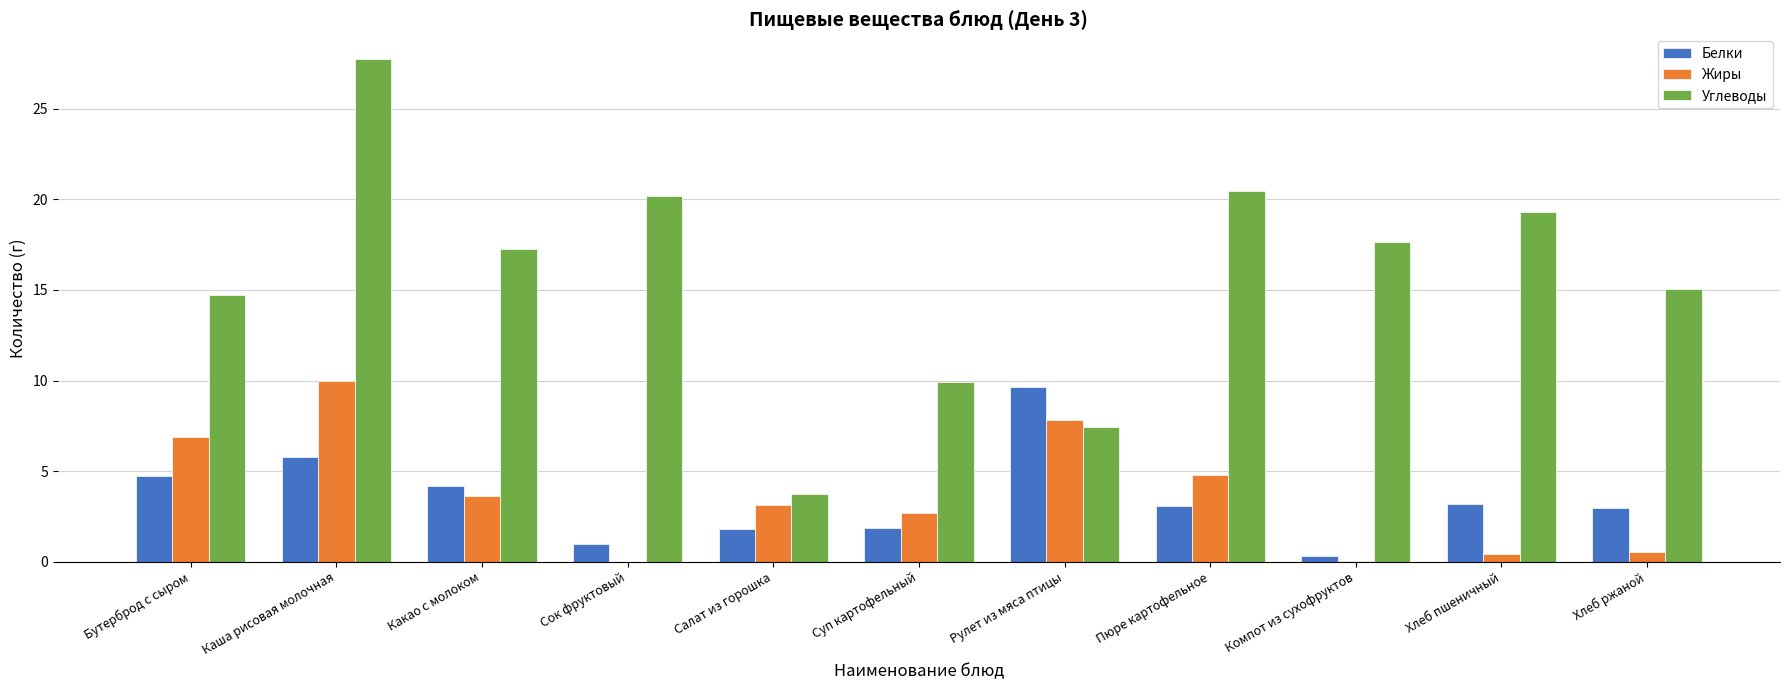

What is the average value of the Белки series?

3.5